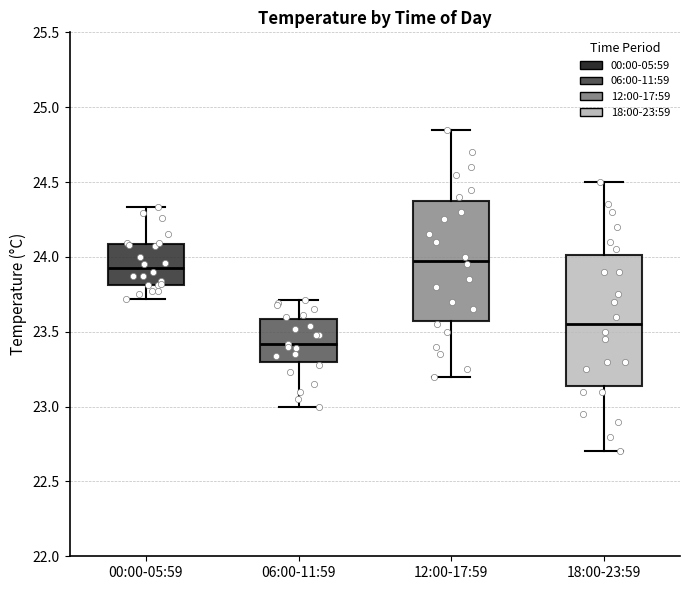

Which box has the lowest median line?

06:00-11:59